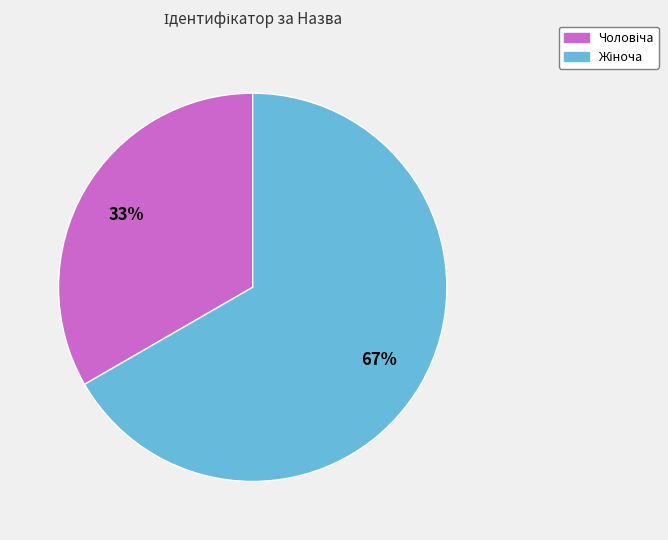

Is there a majority slice in this chart?

Yes